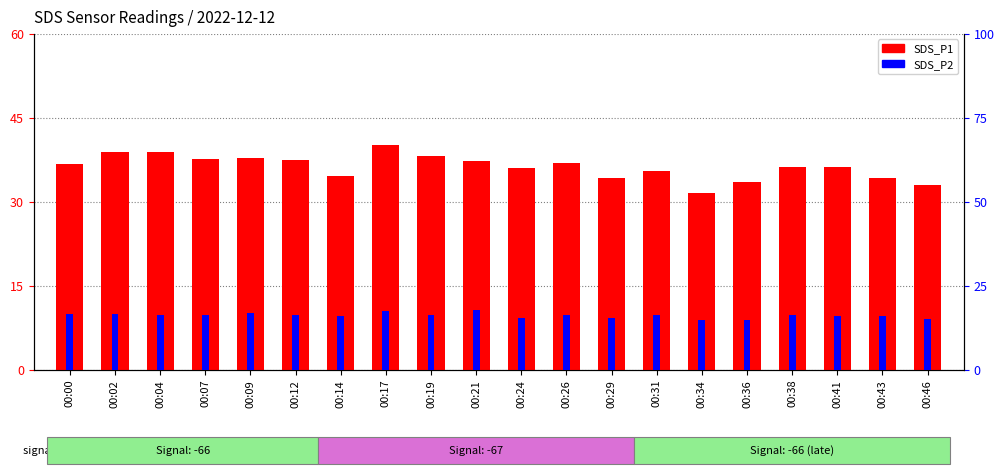

The SDS_P1 series shows 37.5 at 00:12. True or false?

True